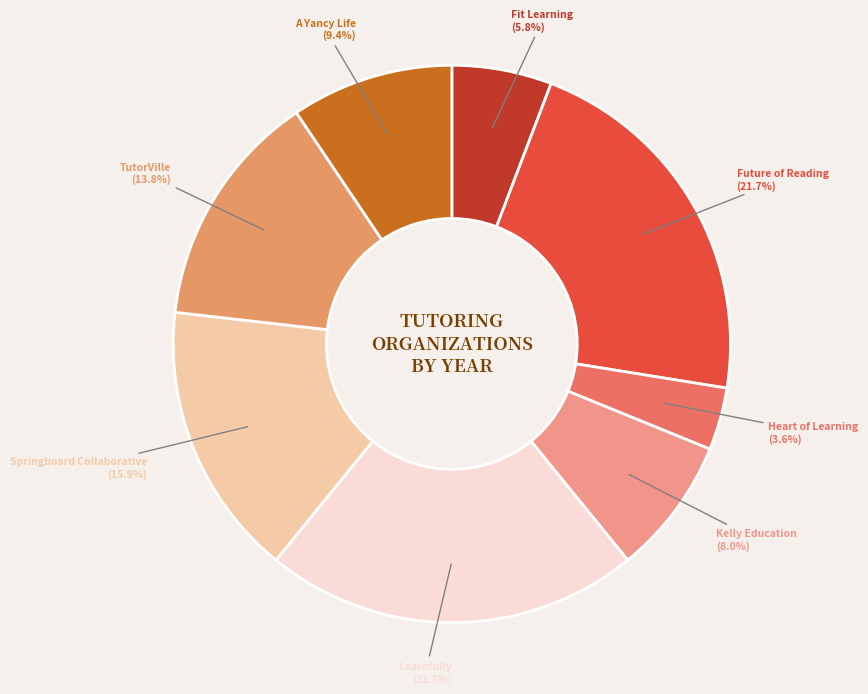

Does Springboard Collaborative account for over 50% of the chart?

No